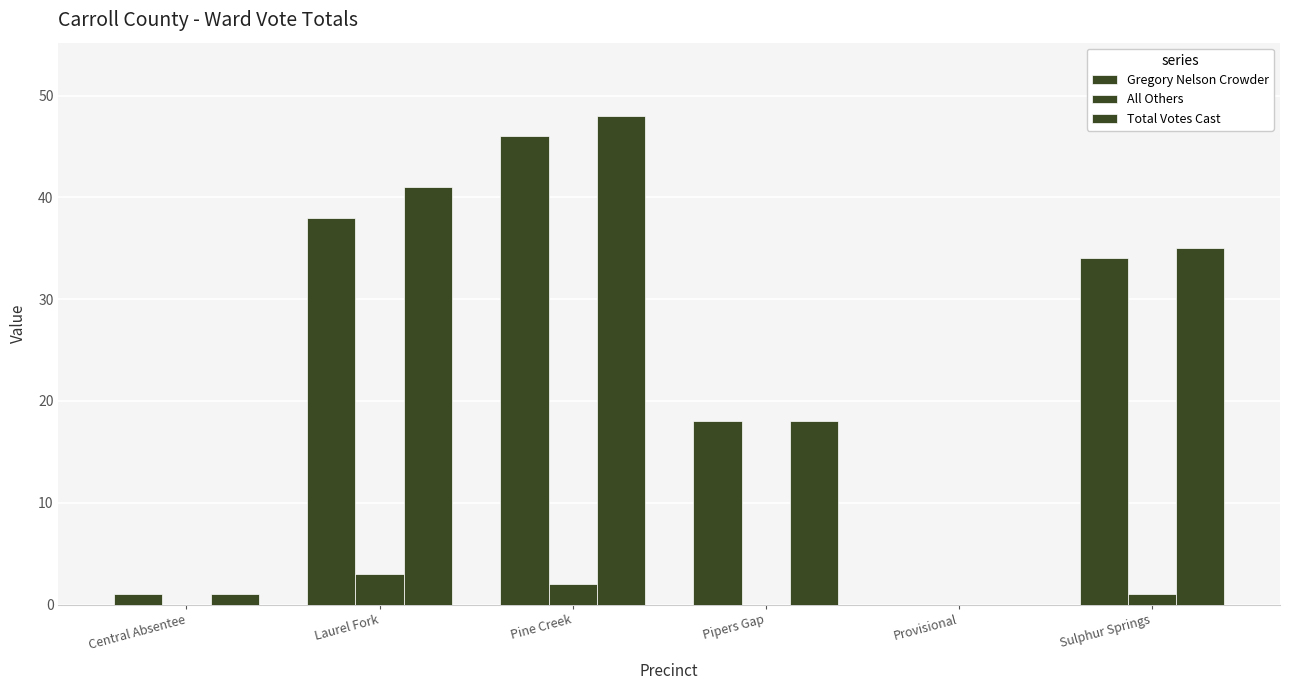

Which category has the lowest value across all series?

Provisional